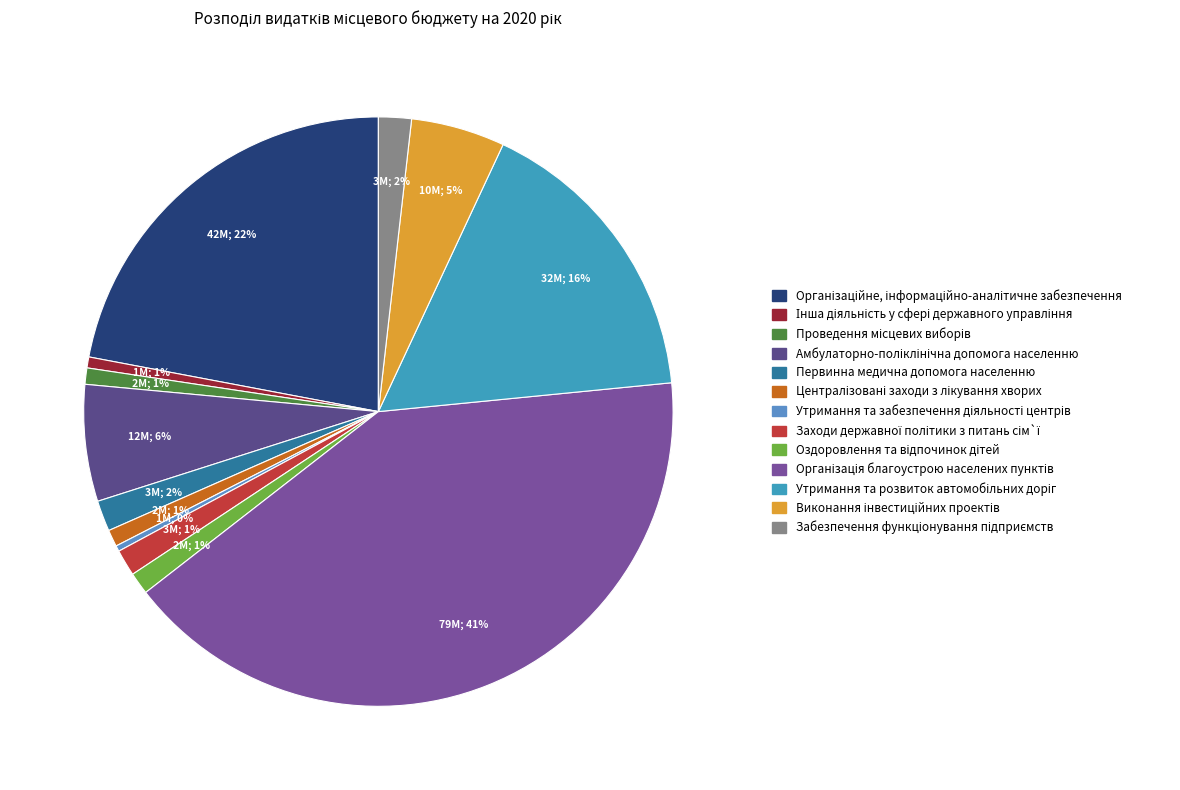

Count the number of slices in the pie.

13